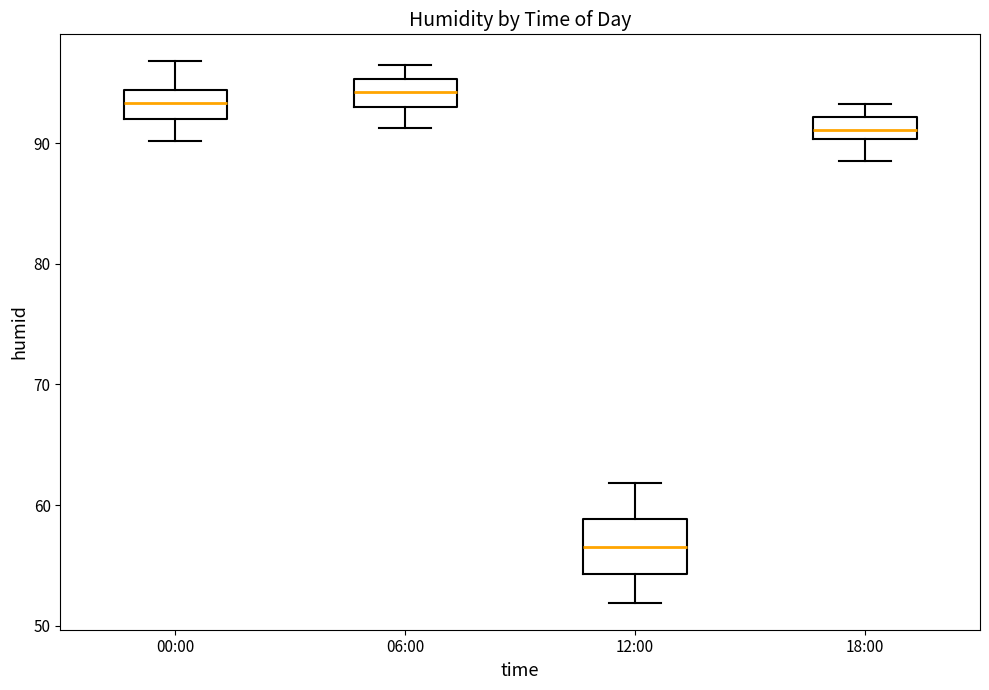

Reading left to right, transcribe this box plot: for each box, give where its median line is, the range the box spans, and where its two whiskers end, as read against the y-axis. The values are not printed on the chart, so give them approximately, as read against the axis.

00:00: median 93, box 92 to 94, whiskers 90 to 97
06:00: median 94, box 93 to 95, whiskers 91 to 97
12:00: median 57, box 54 to 59, whiskers 52 to 62
18:00: median 91, box 90 to 92, whiskers 89 to 93